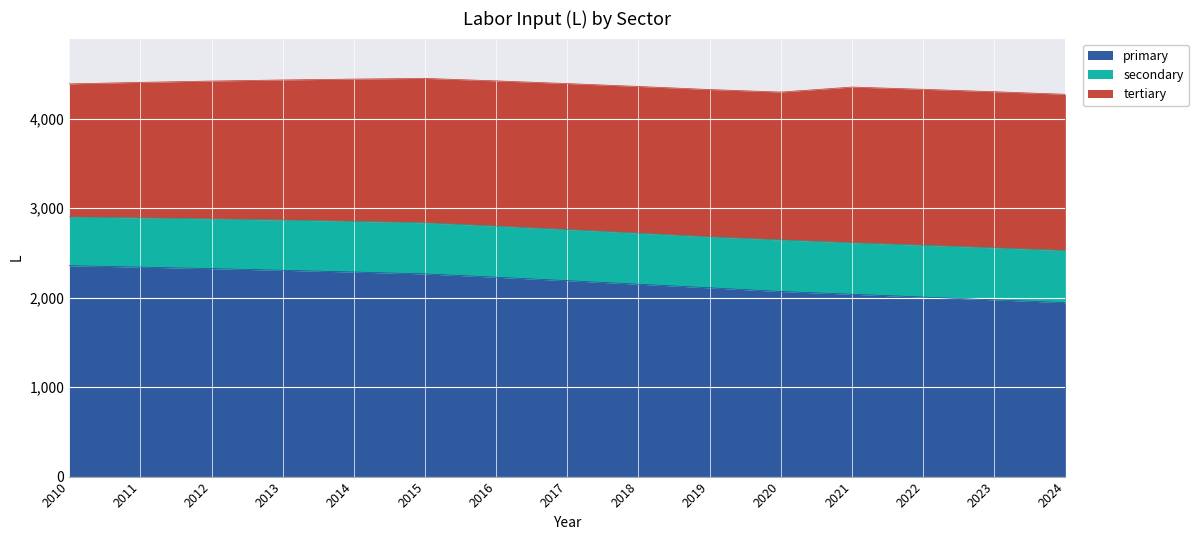

What value does the secondary series have at 2010?

544.4